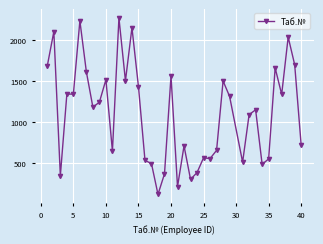

Count the number of data series in this chart.

1